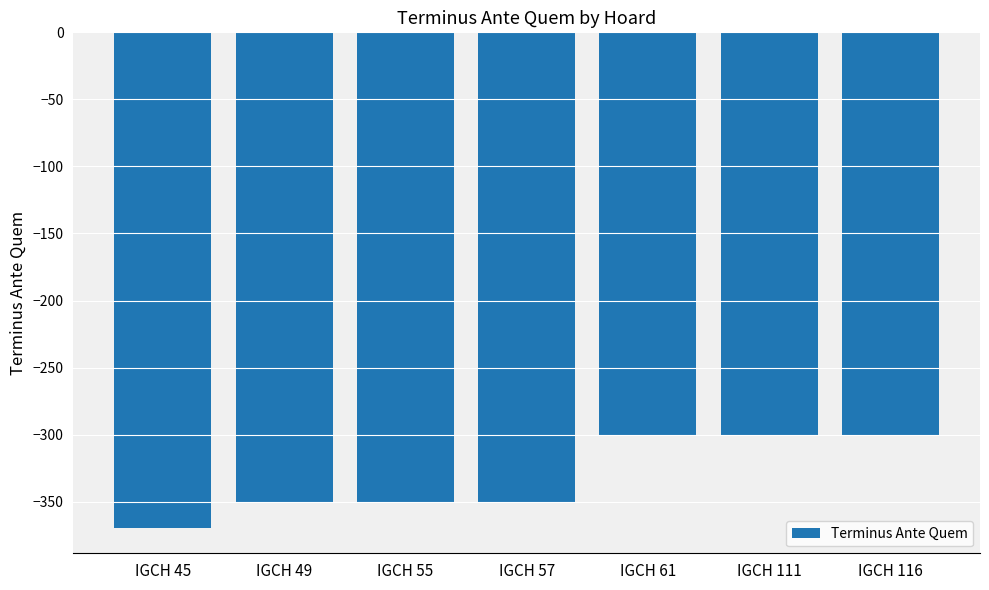

How many values exceed -350?

3